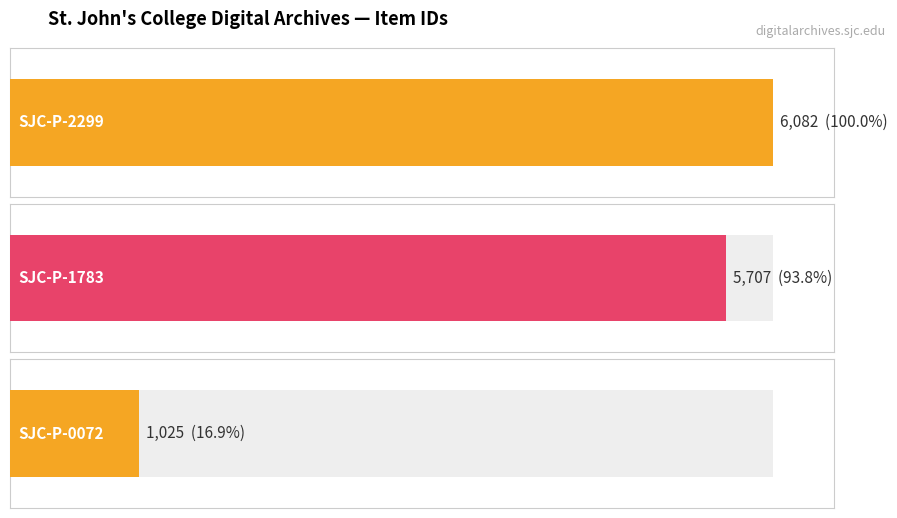

List the labels in order of value, smallest first.

SJC-P-0072, SJC-P-1783, SJC-P-2299